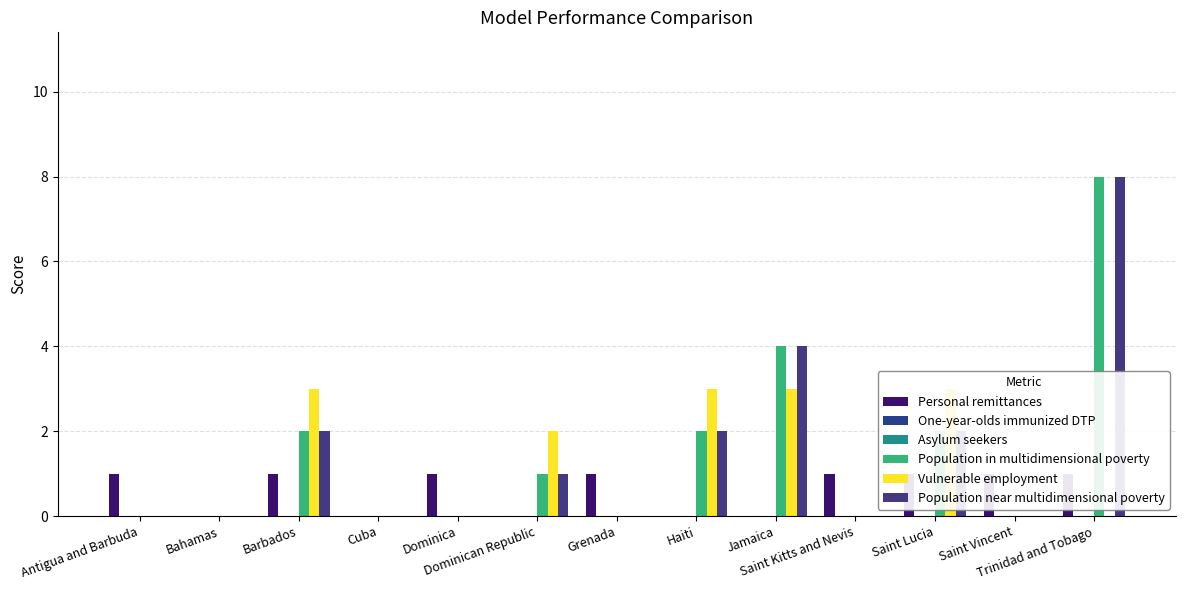

Reading left to right, list all the values displayed in this chart.

Personal remittances: 1	0	1	0	1	0	1	0	0	1	1	1	1
One-year-olds immunized DTP: 0	0	0	0	0	0	0	0	0	0	0	0	0
Asylum seekers: 0	0	0	0	0	0	0	0	0	0	0	0	0
Population in multidimensional poverty: 0	0	2	0	0	1	0	2	4	0	2	0	8
Vulnerable employment: 0	0	3	0	0	2	0	3	3	0	3	0	0
Population near multidimensional poverty: 0	0	2	0	0	1	0	2	4	0	2	0	8